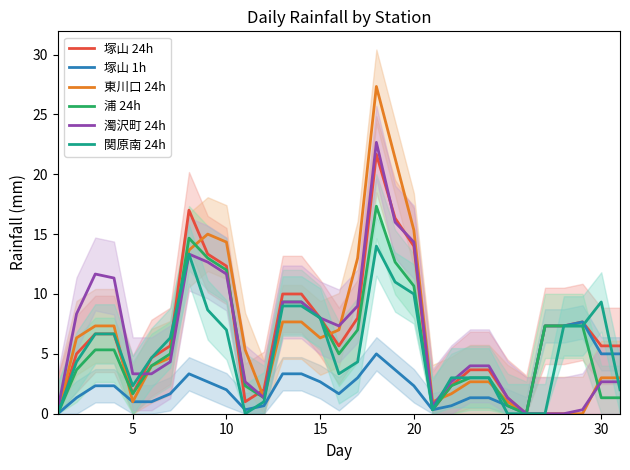

The value of 塚山 1h at 15 is 1.3. True or false?

False